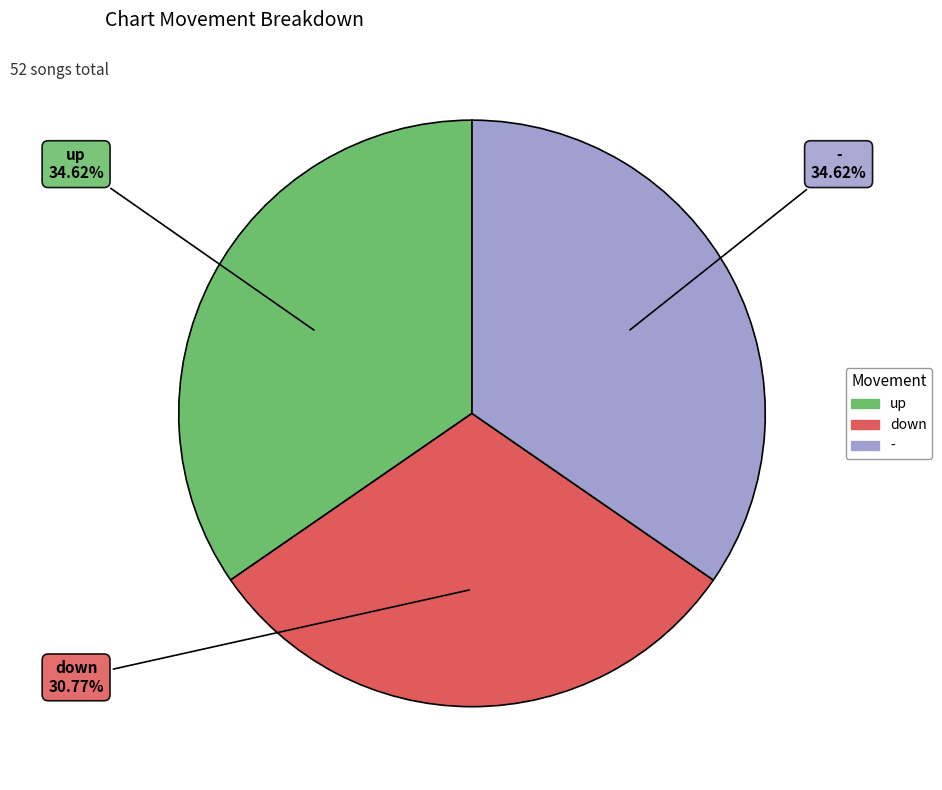

To the nearest percent, what is the difference between the down and - slice percentages?

4%